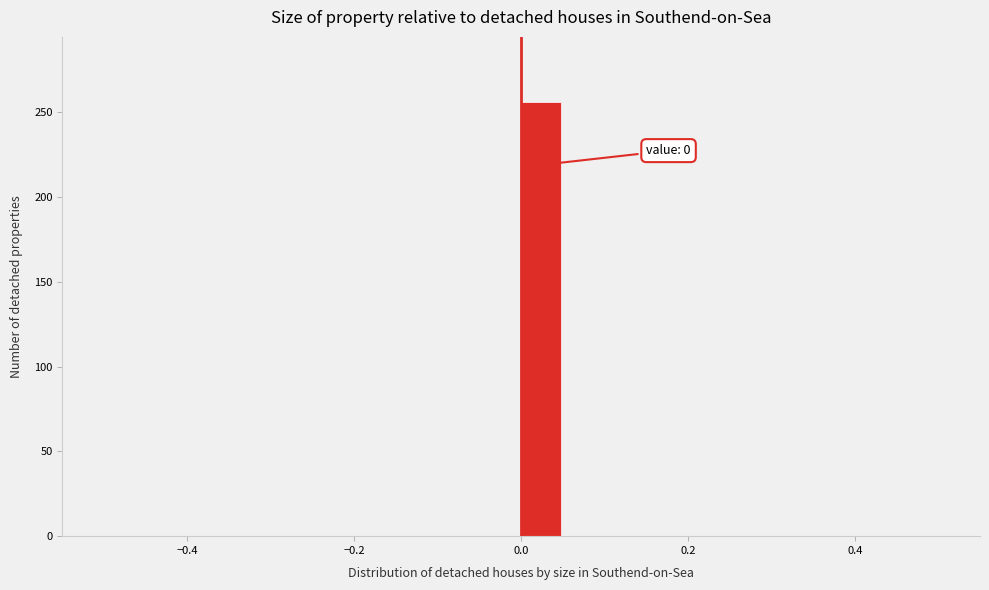

Around what value on the x-axis is the tallest bar? Give the approximate position of its centre, as read against the axis.

0.02